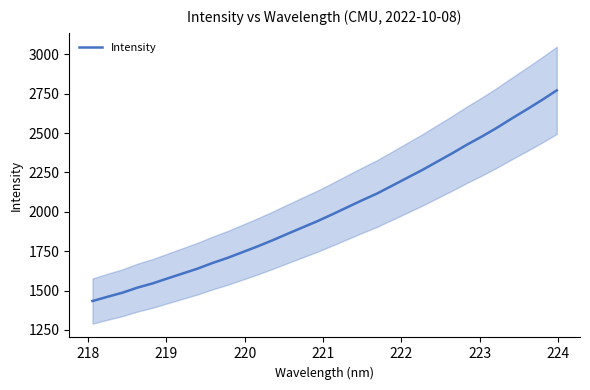

What is the greatest value displayed?

2770.9